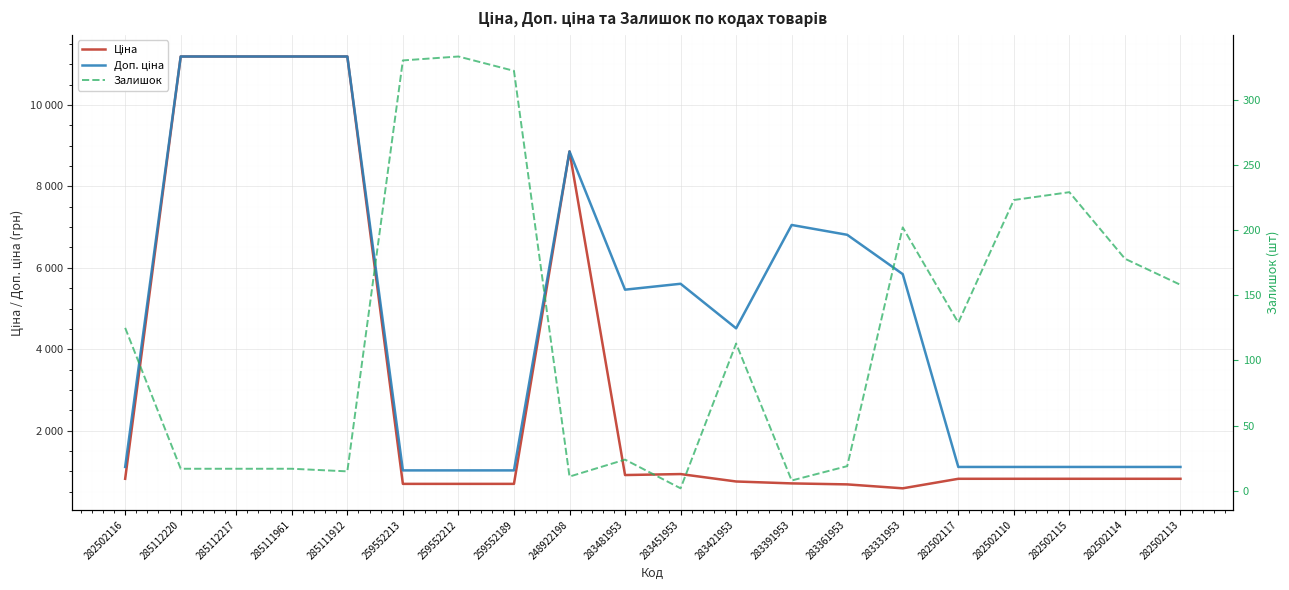

What is the difference between the Доп. ціна values at 285112217 and 283421953?

6674.8